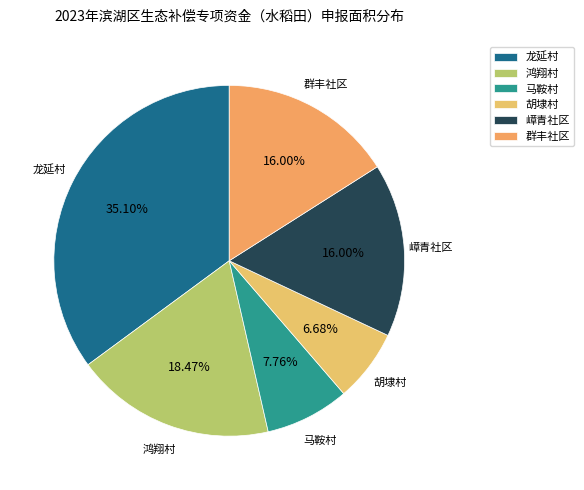

To the nearest percent, what is the average slice percentage?

17%